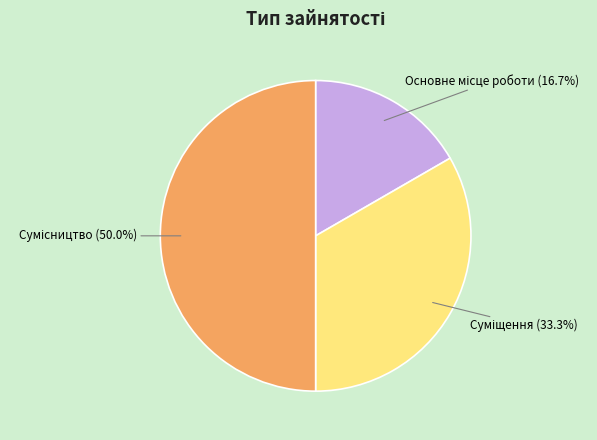

How many segments does this pie chart have?

3